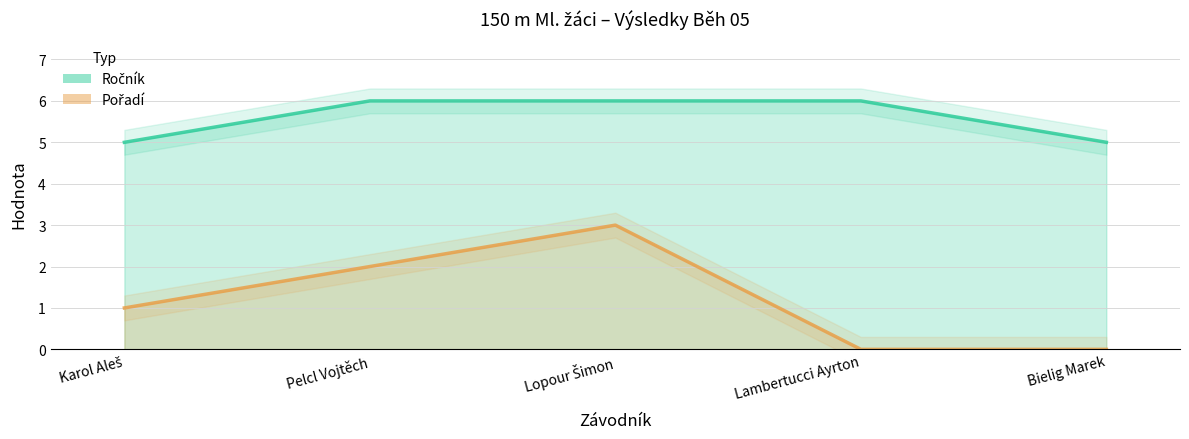

What is the spread (max minus min) of values at Pelcl Vojtěch?

4